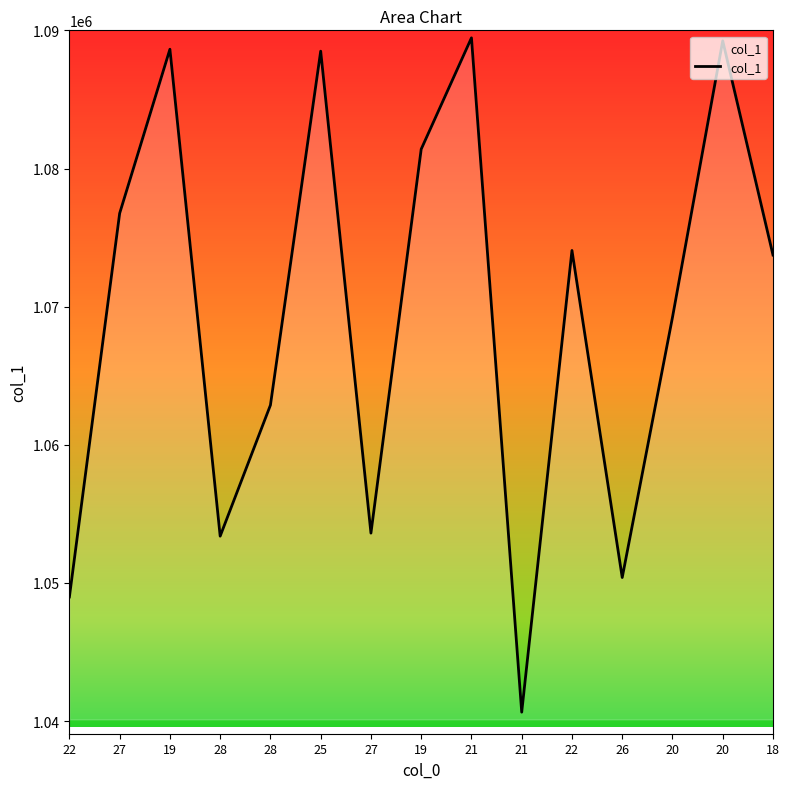

Is it true that the value at 22 is 1048989?

True